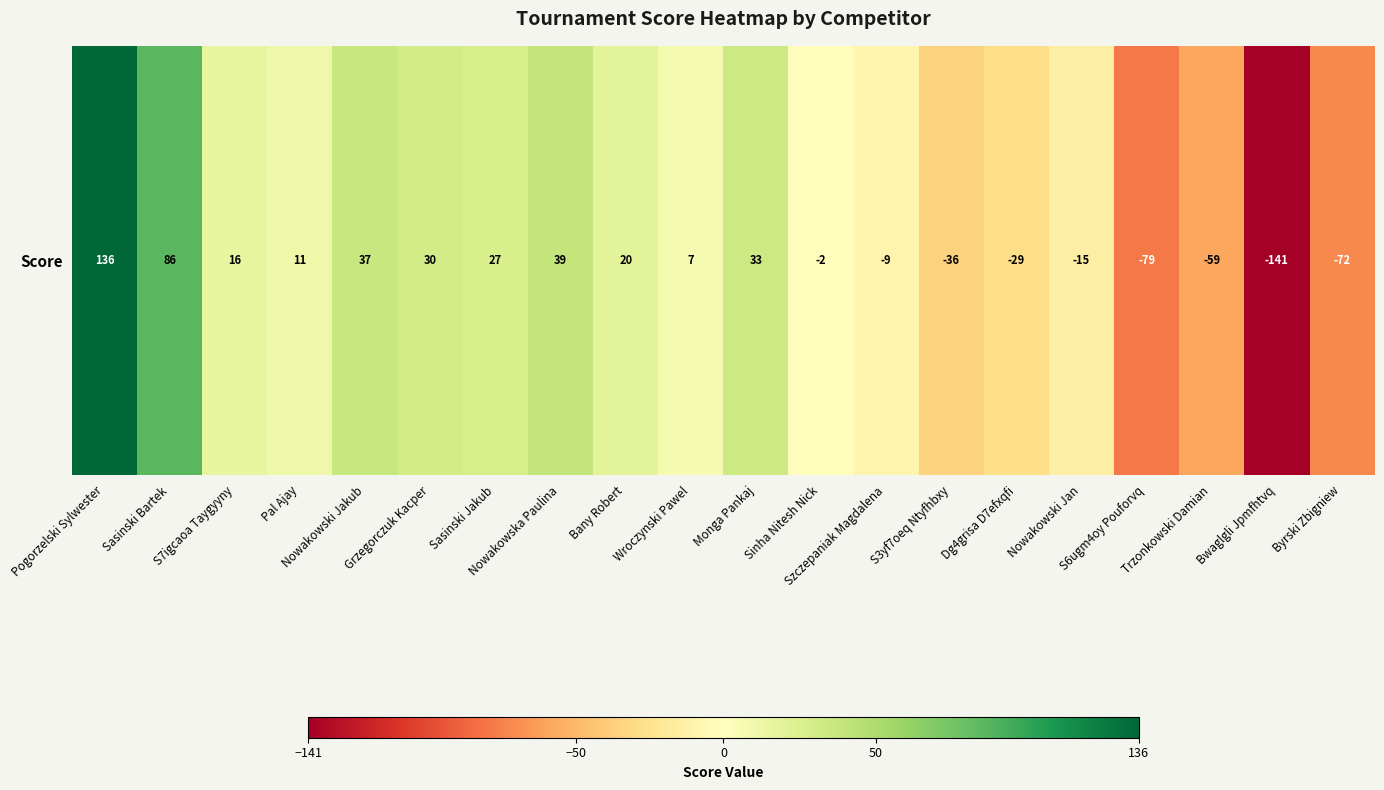

The value at Nowakowski Jan is -25. True or false?

False